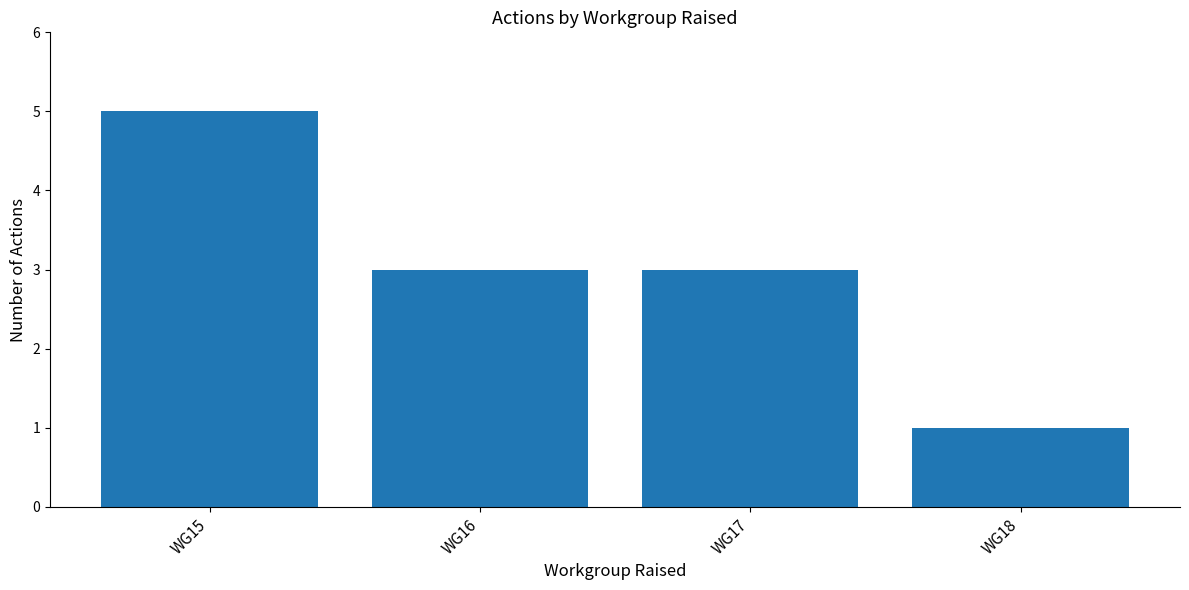

Reading left to right, what are all the values shown in this chart?

WG15=5	WG16=3	WG17=3	WG18=1